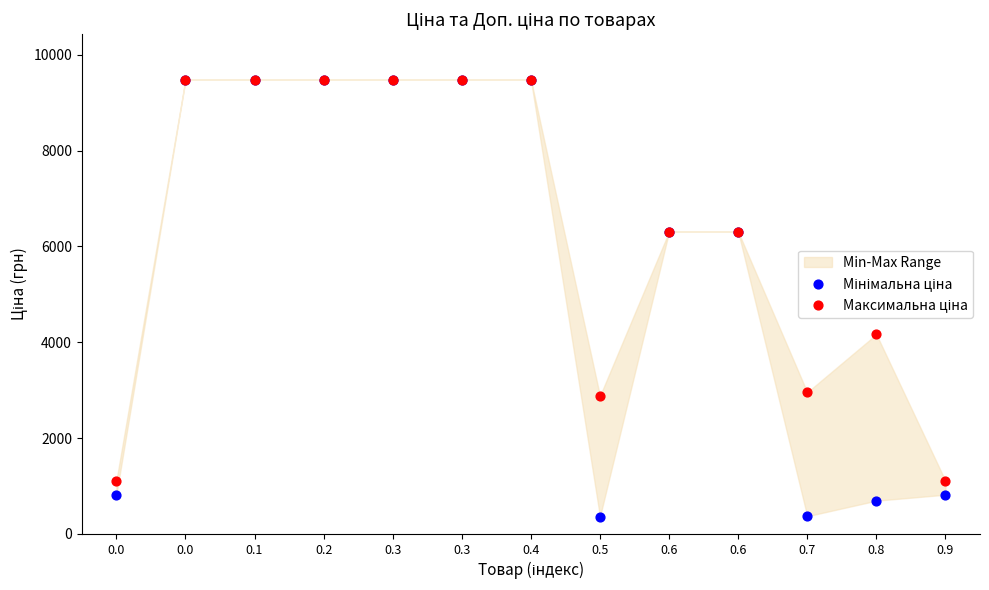

Across all series, what Y value is closest to 4919?

4165.6